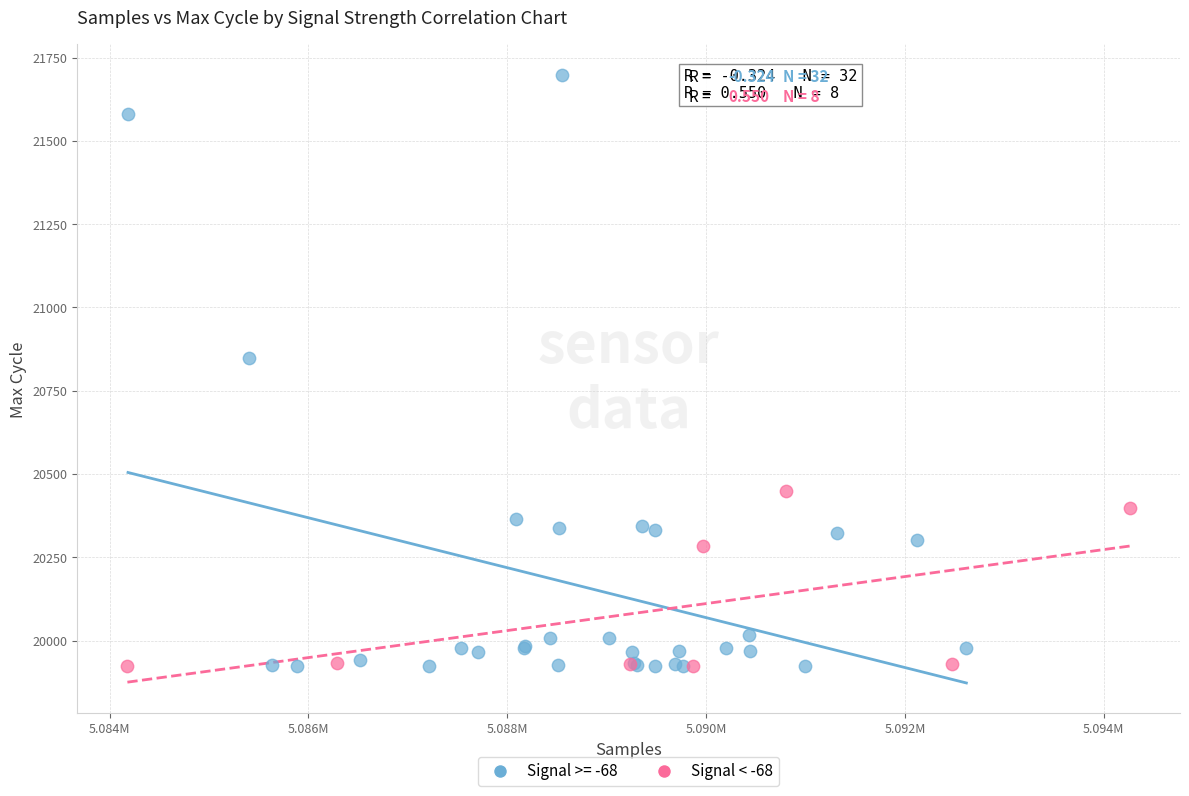

Which series has the widest spread of Y values?

Signal >= -68